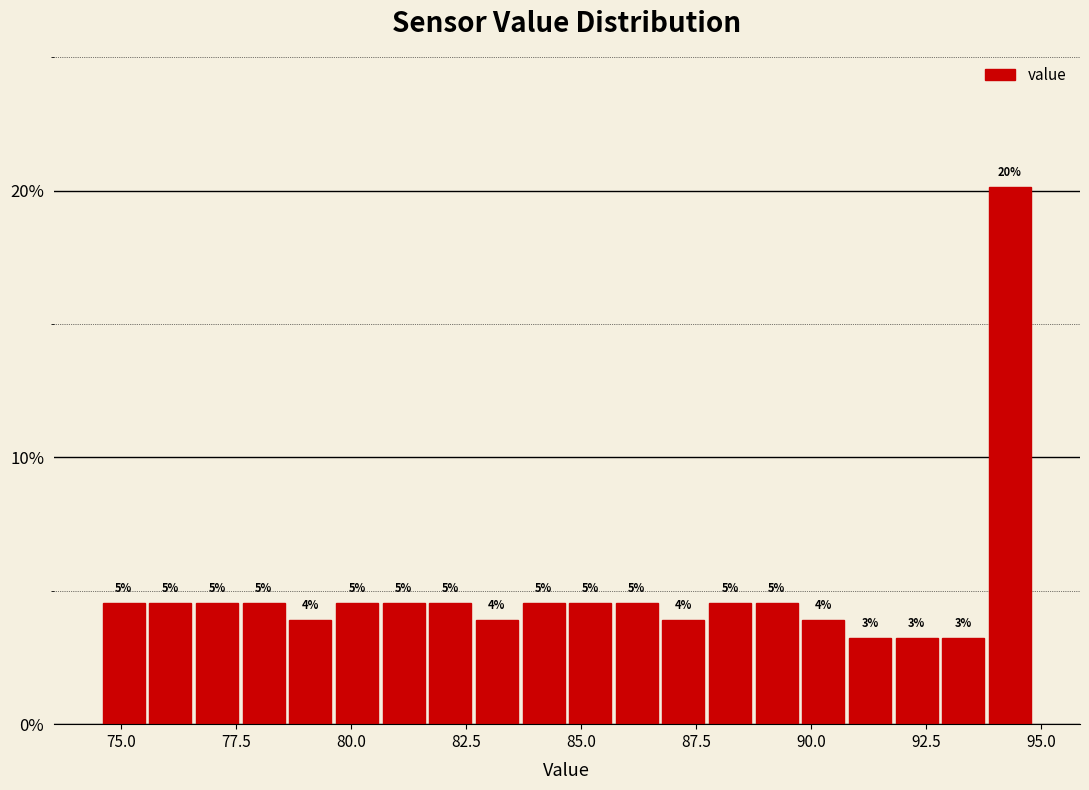

Around what value on the x-axis is the tallest bar? Give the approximate position of its centre, as read against the axis.

94.5